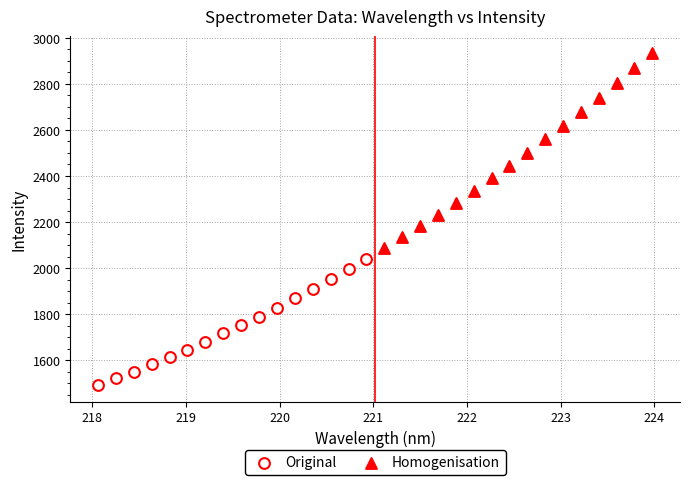

Which series reaches the maximum Y coordinate?

Homogenisation